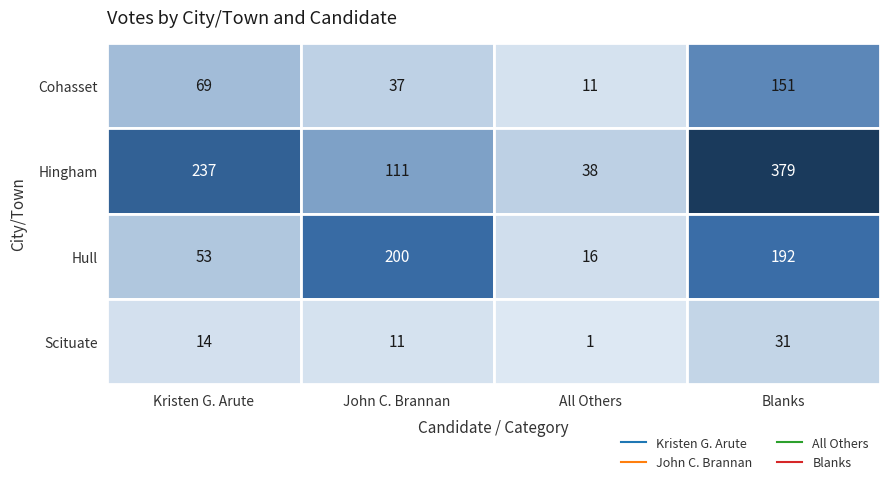

Reading left to right, list all the values displayed in this chart.

Cohasset: Cohasset=69	Hingham=37	Hull=11	Scituate=151
Hingham: Cohasset=237	Hingham=111	Hull=38	Scituate=379
Hull: Cohasset=53	Hingham=200	Hull=16	Scituate=192
Scituate: Cohasset=14	Hingham=11	Hull=1	Scituate=31